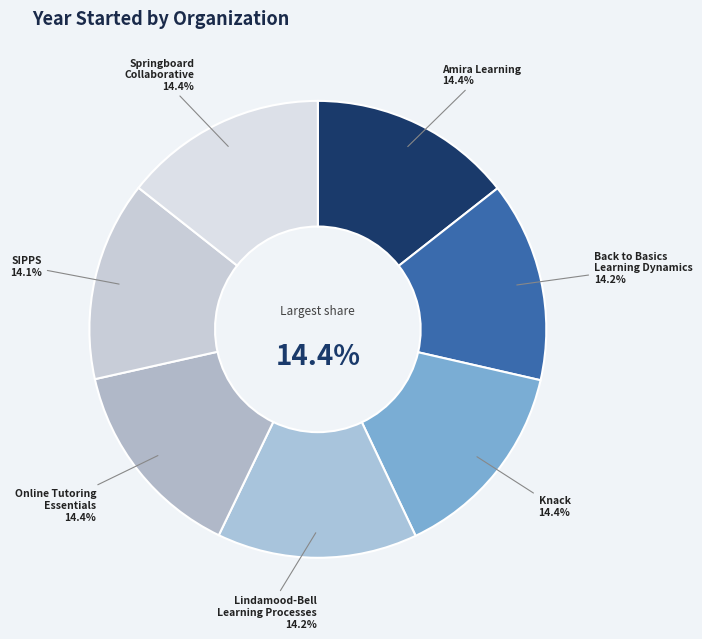

To the nearest percent, what is the average slice percentage?

14%